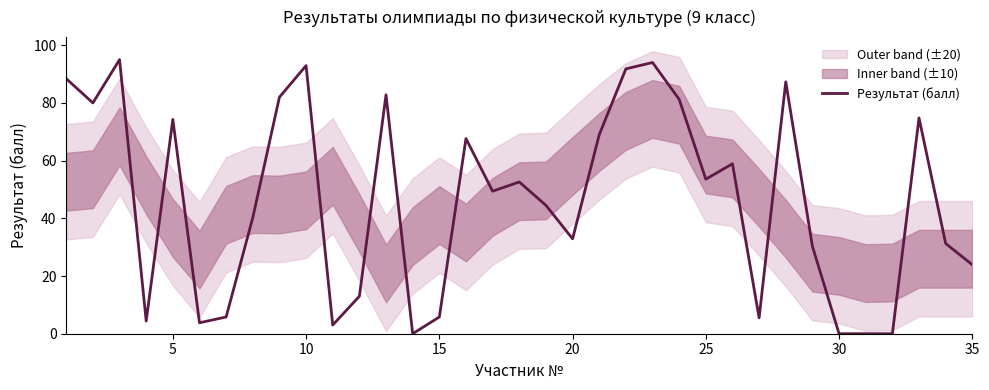

What is the average value?

46.3